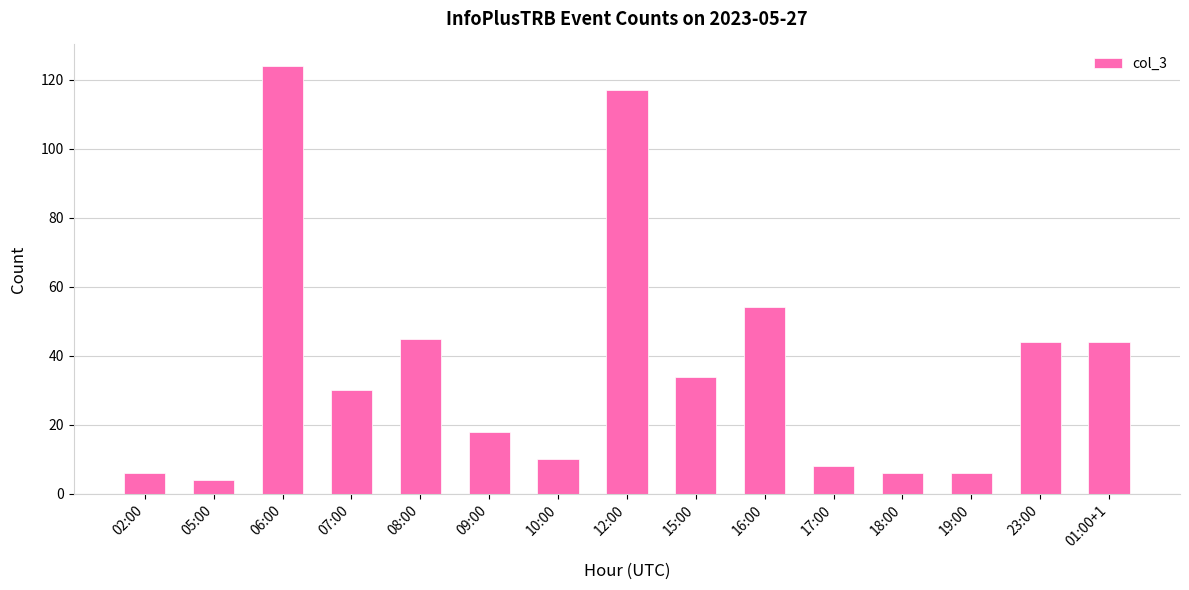

Are the bars grouped side by side (vs. stacked)?

No